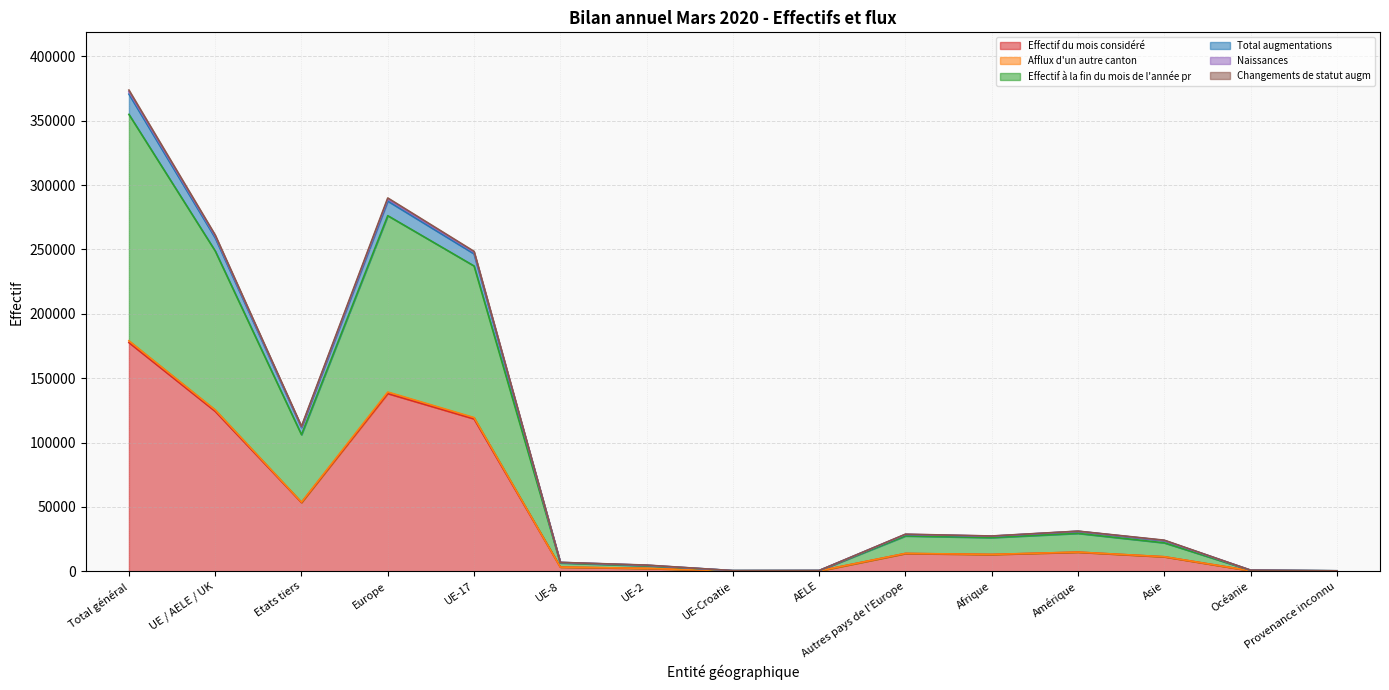

How many lines are shown in the chart?

6